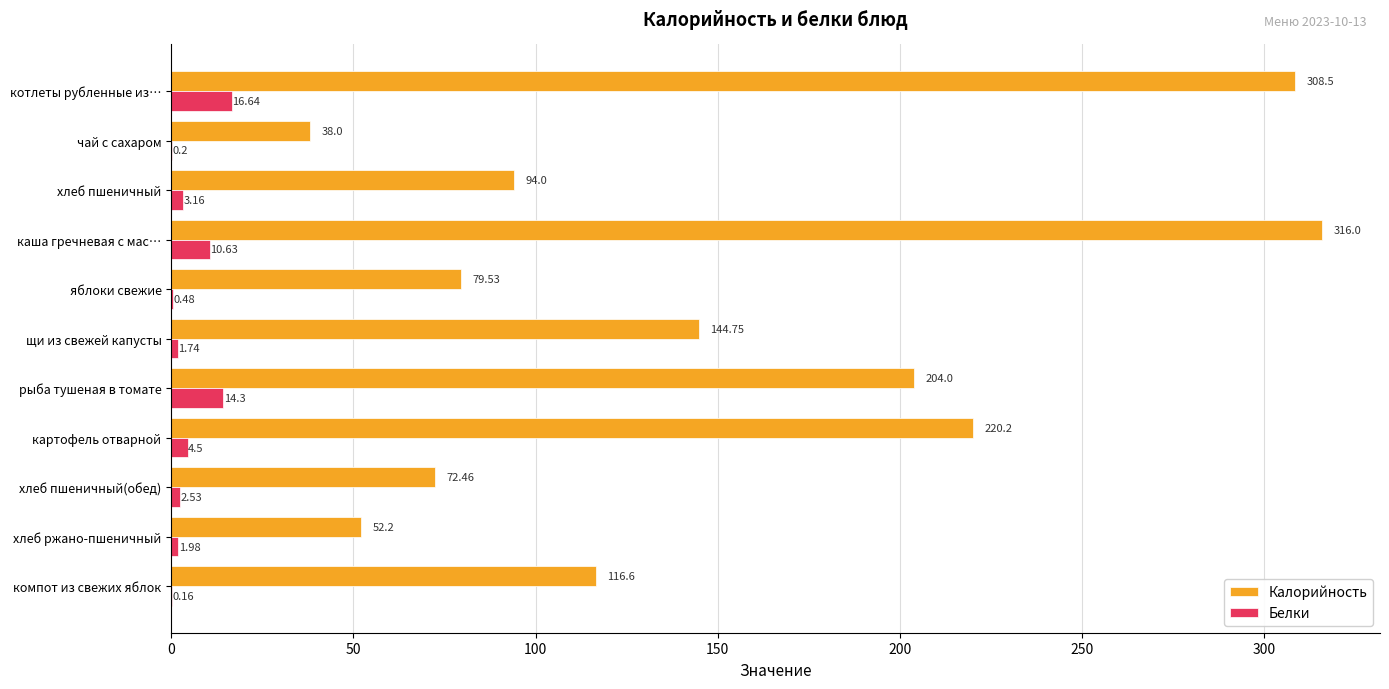

What is the sum of the Калорийность values at щи из свежей капусты and рыба тушеная в томате?

348.8